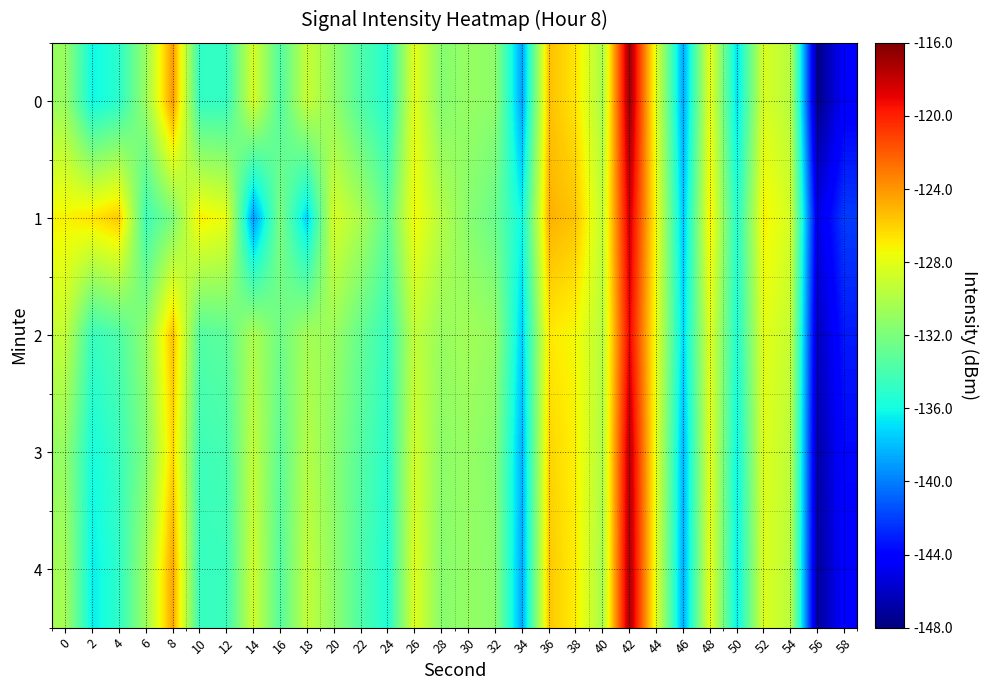

Between 8 and 26, which is larger?

8